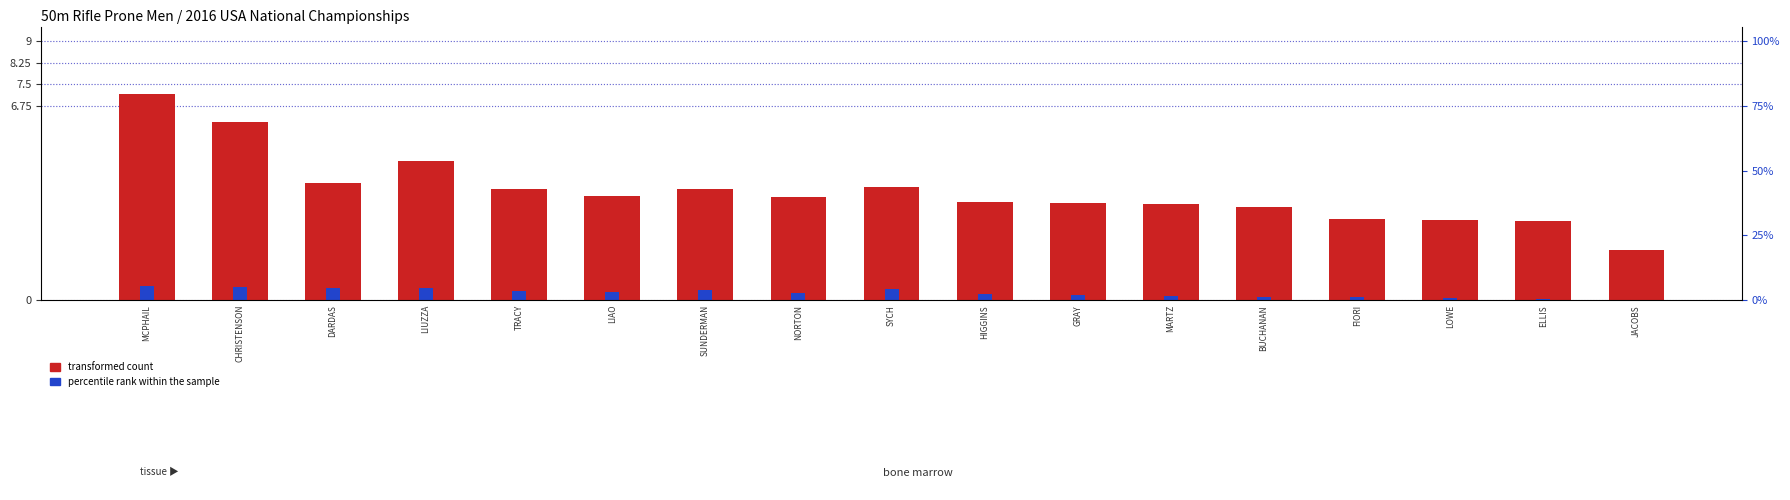

Which series has the largest range (max minus min)?

transformed count